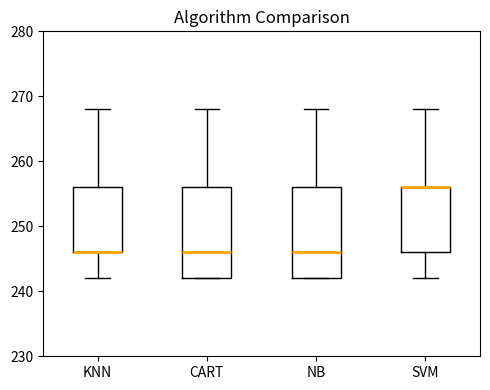

Reading left to right, read every box against the y-axis: the position of its median line, the range the box covers, and the ends of its whiskers. The values are not printed on the chart, so give them approximately, as read against the axis.

KNN: median 246 (drawn on the box's lower edge), box 246 to 256, whiskers 242 to 268
CART: median 246, box 242 to 256, whiskers 242 to 268
NB: median 246, box 242 to 256, whiskers 242 to 268
SVM: median 256 (drawn on the box's upper edge), box 246 to 256, whiskers 242 to 268